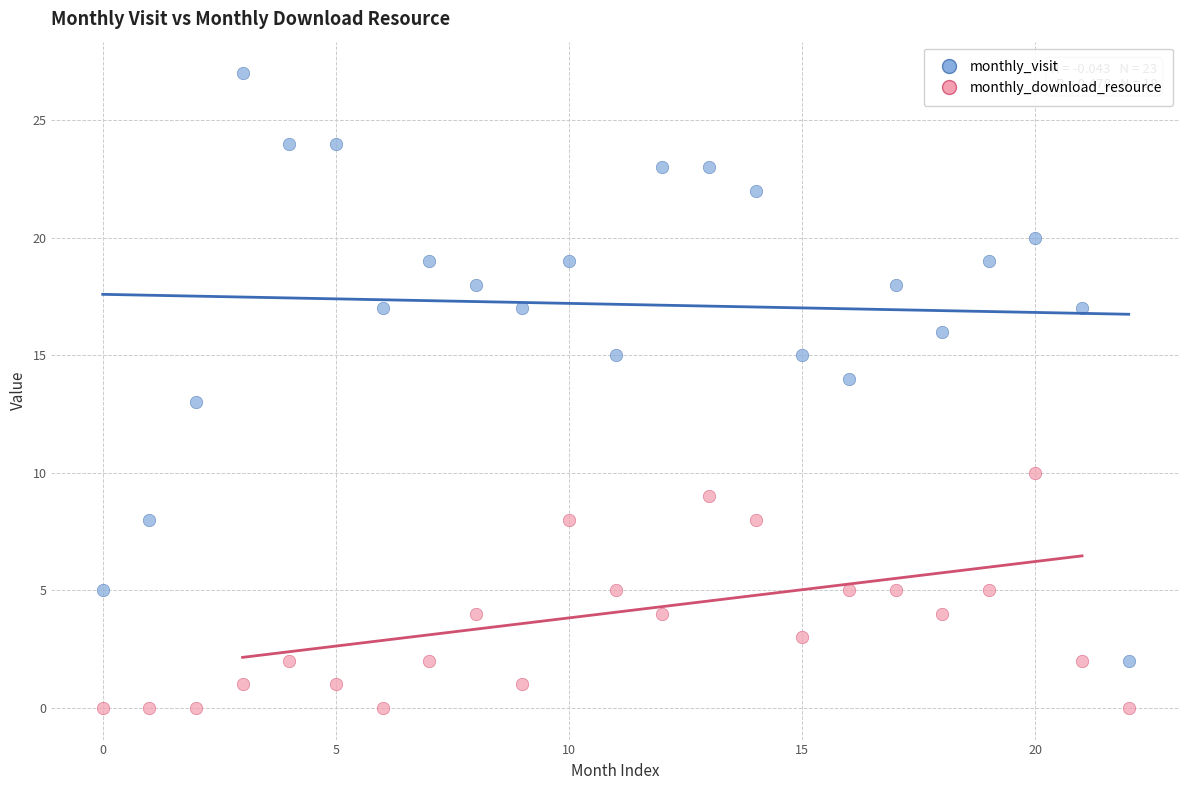

Which series contains the lowest Y value?

monthly_download_resource